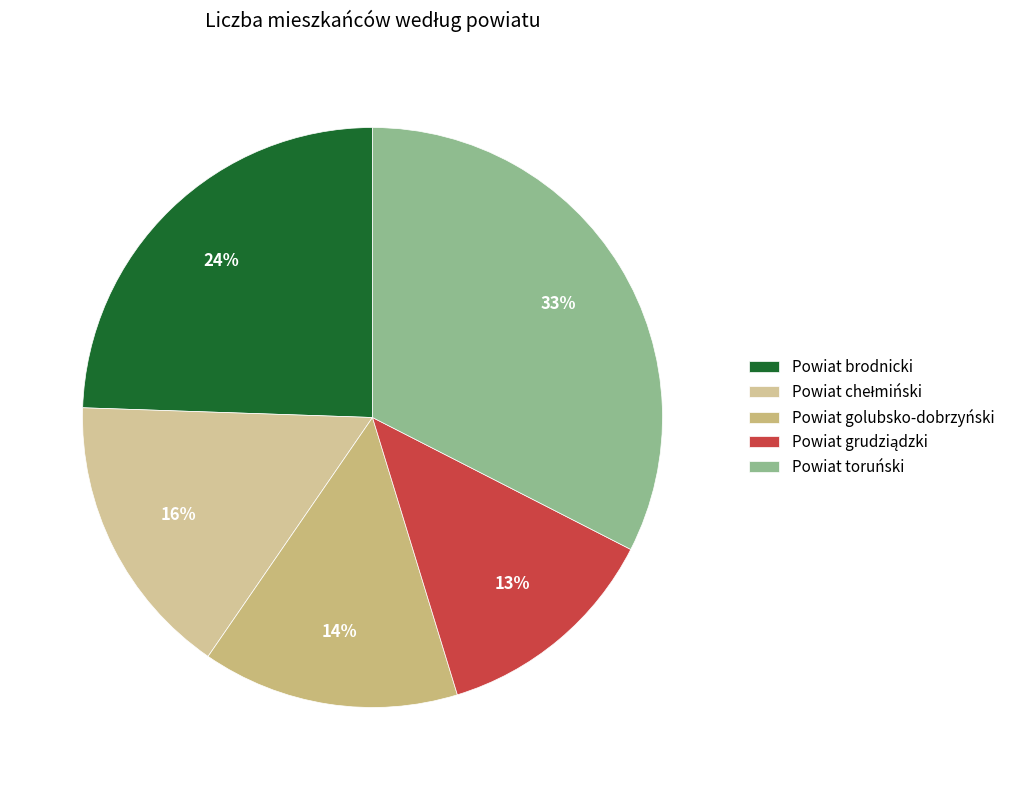

What is the largest slice in the pie chart?

Powiat toruński